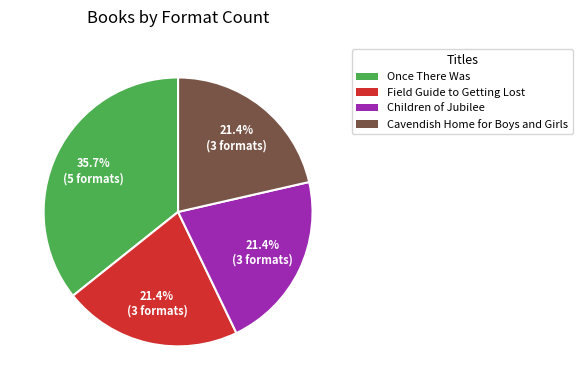

Is the sum of Children of Jubilee and Once There Was greater than half?

Yes